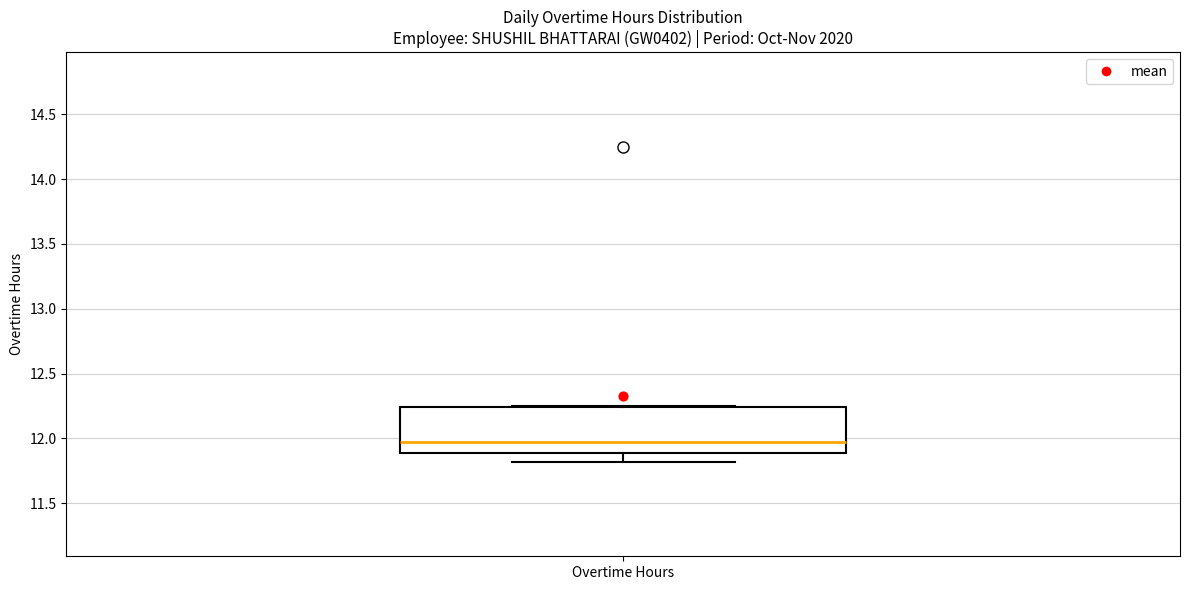

Where is the upper edge of the box for Overtime Hours on the y-axis? The values are not printed on the chart, so give them approximately, as read against the axis.

12.25